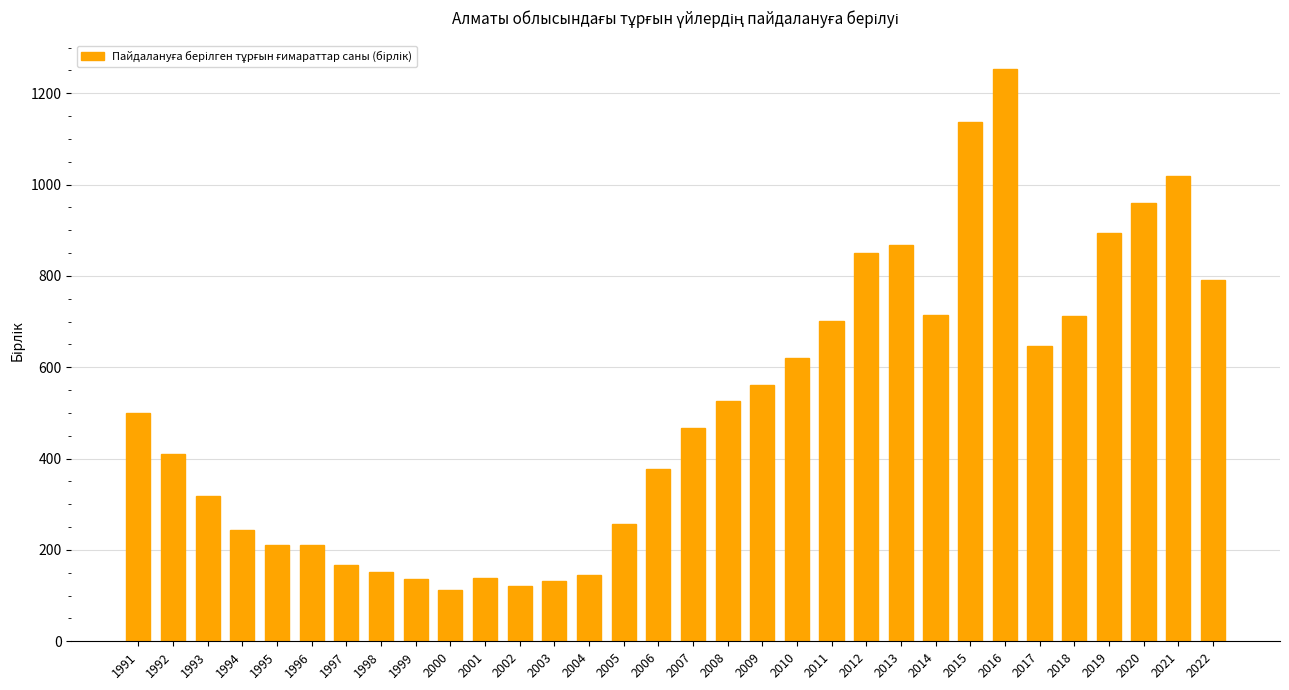

What is the minimum value shown in the chart?

113.0